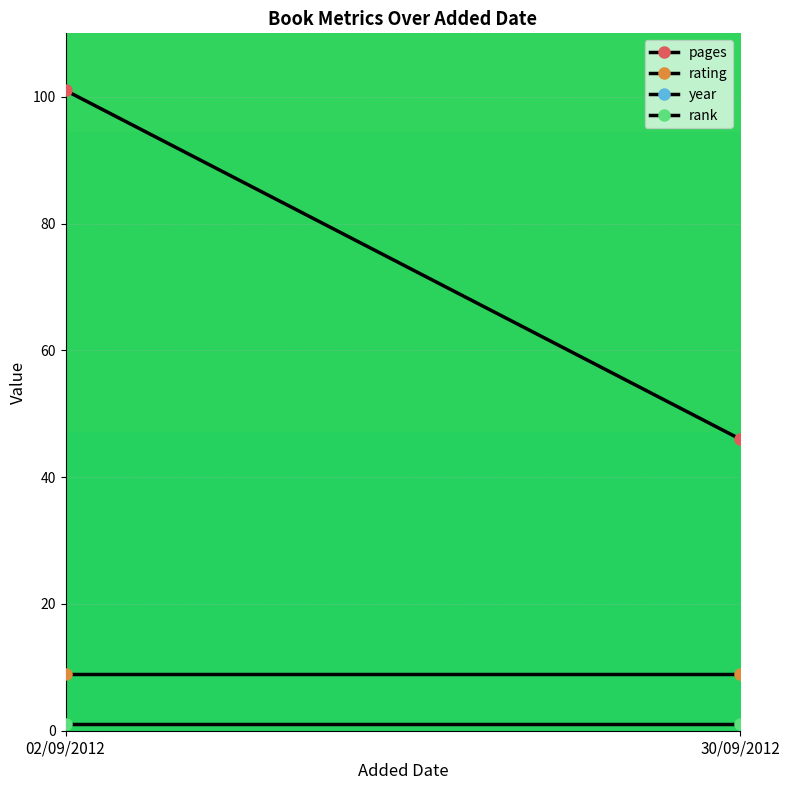

What are all the series names shown in the legend?

pages, rating, year, rank